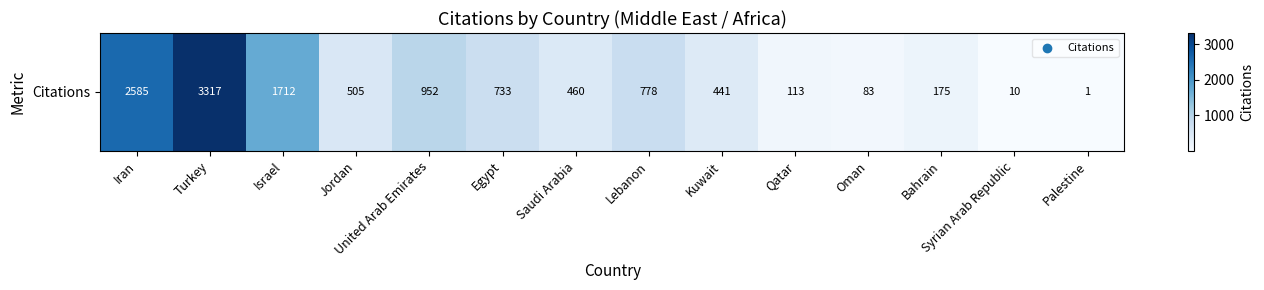

Rank the categories by value from lowest to highest.

Palestine, Syrian Arab Republic, Oman, Qatar, Bahrain, Kuwait, Saudi Arabia, Jordan, Egypt, Lebanon, United Arab Emirates, Israel, Iran, Turkey